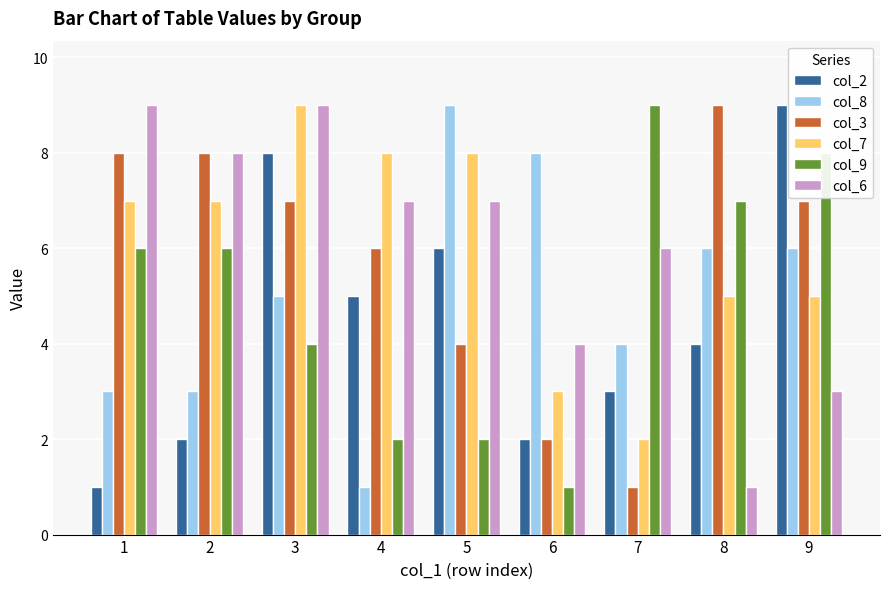

What is the average value of the col_8 series?

5